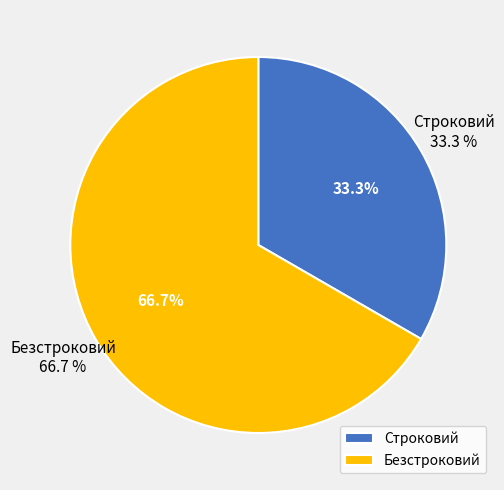

True or false: Строковий accounts for 44% of the total.

False